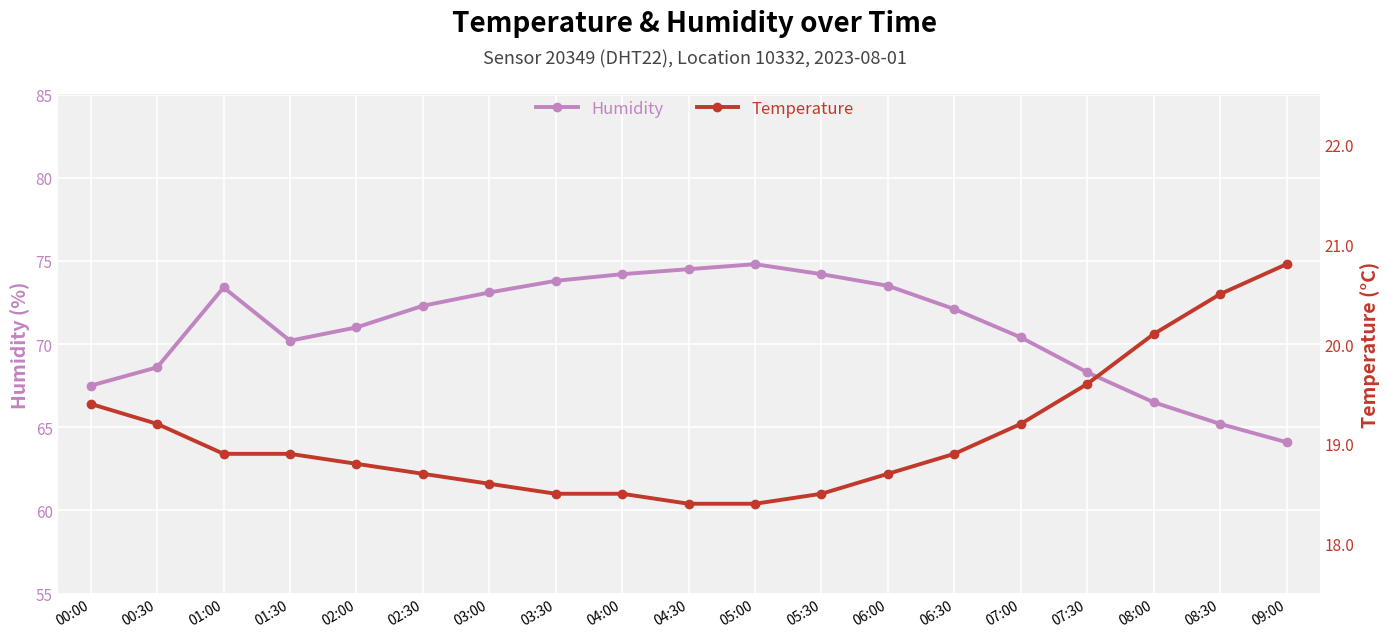

True or false: Temperature has more than 0 interior local peaks.

False